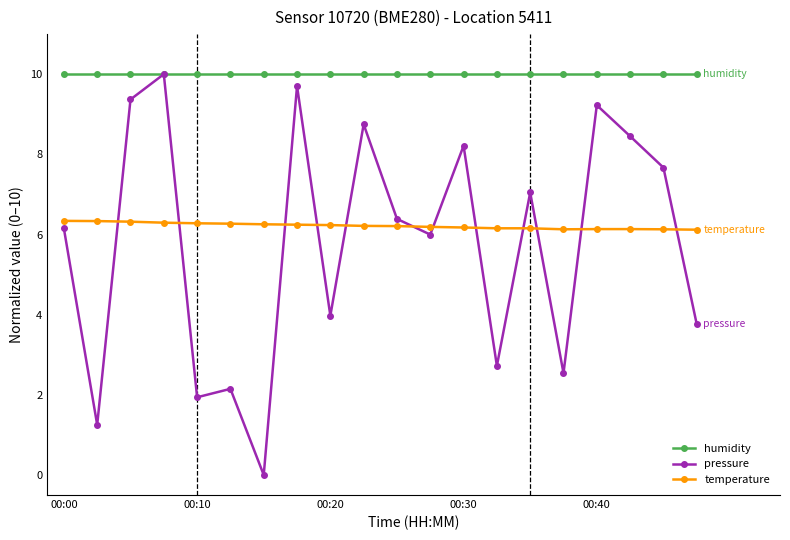

True or false: humidity and temperature intersect in this chart.

False